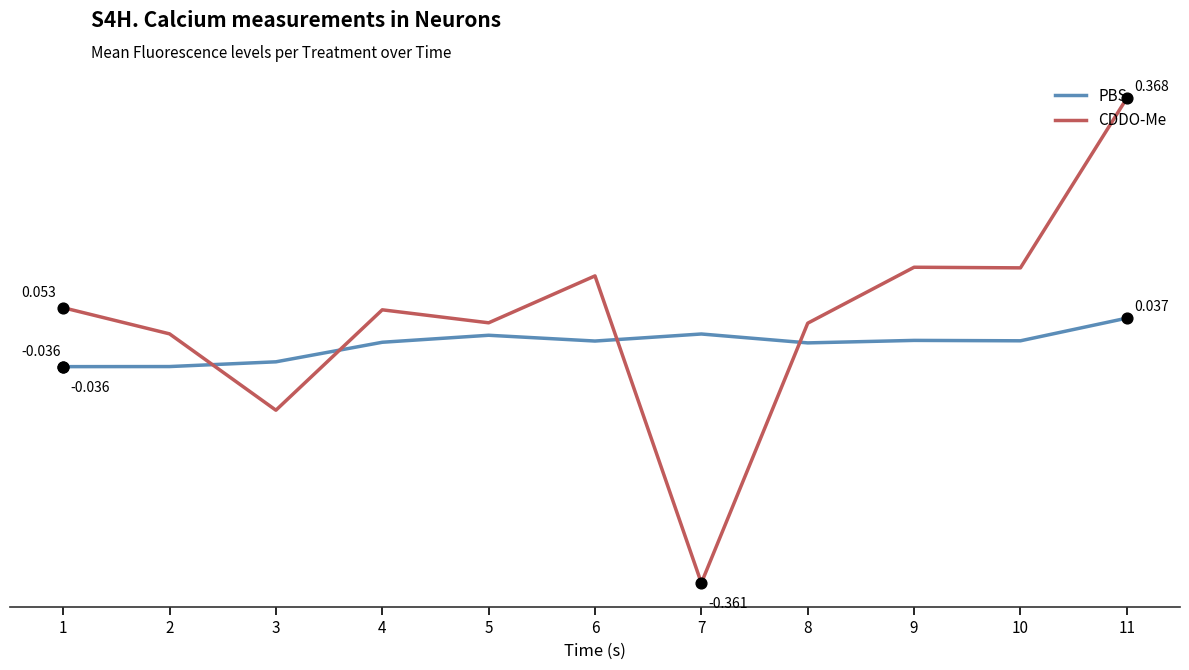

Is this an area chart (filled region under the line)?

No